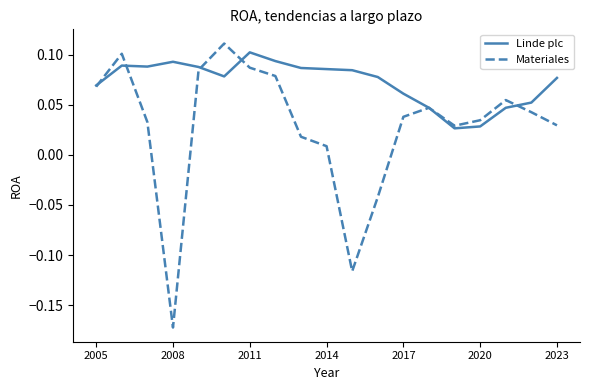

Which series has the widest spread of values?

Materiales